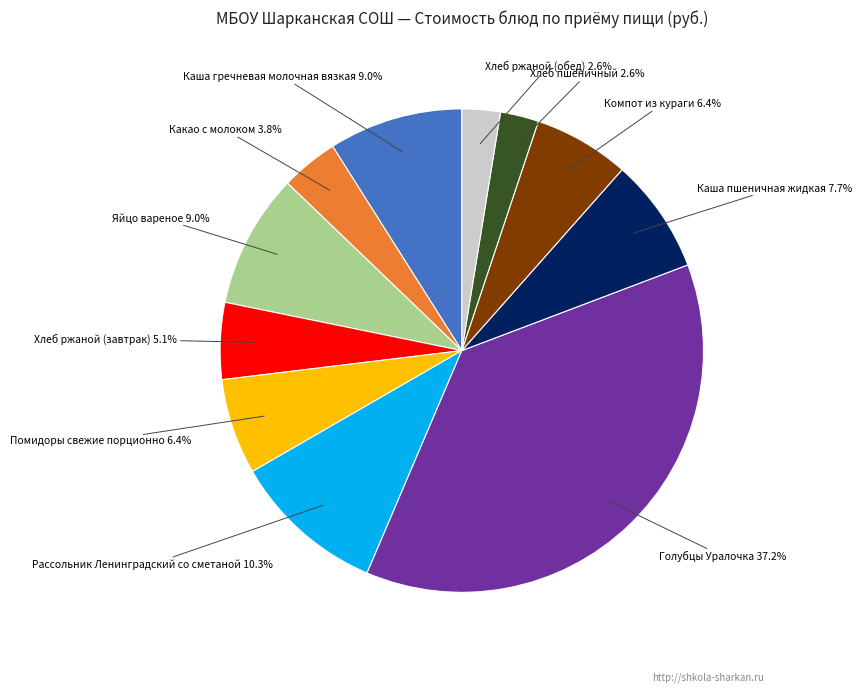

Is it true that Хлеб пшеничный is 3% of the pie?

True